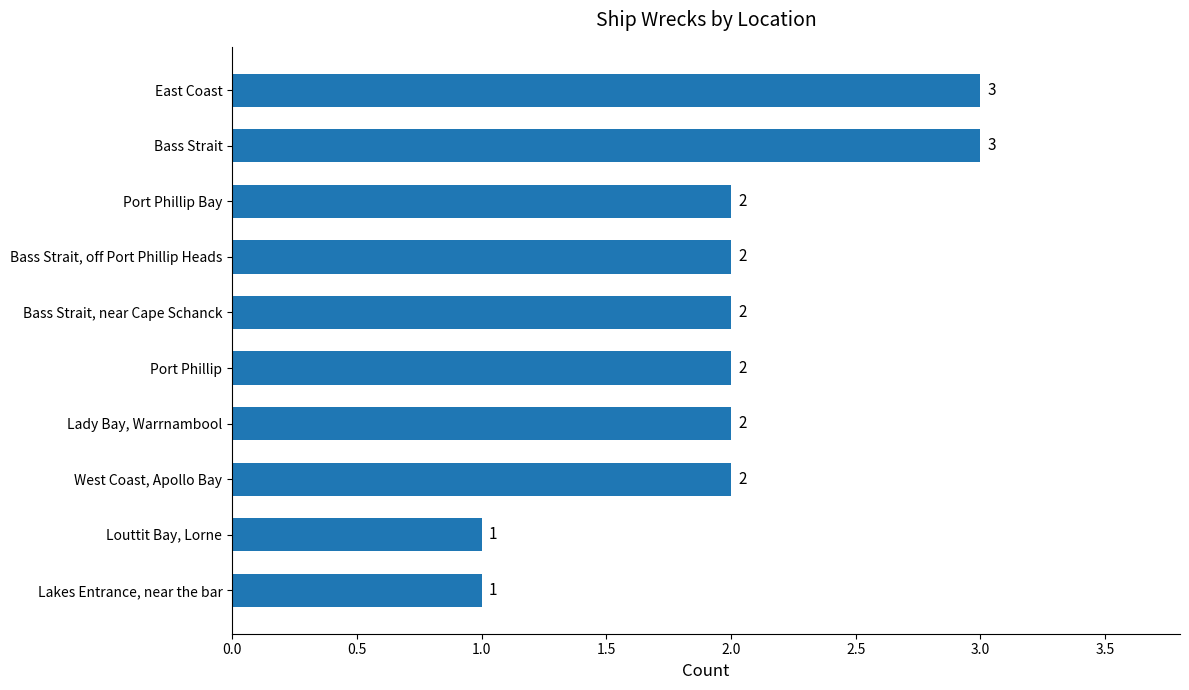

What is the sum of all values?

20